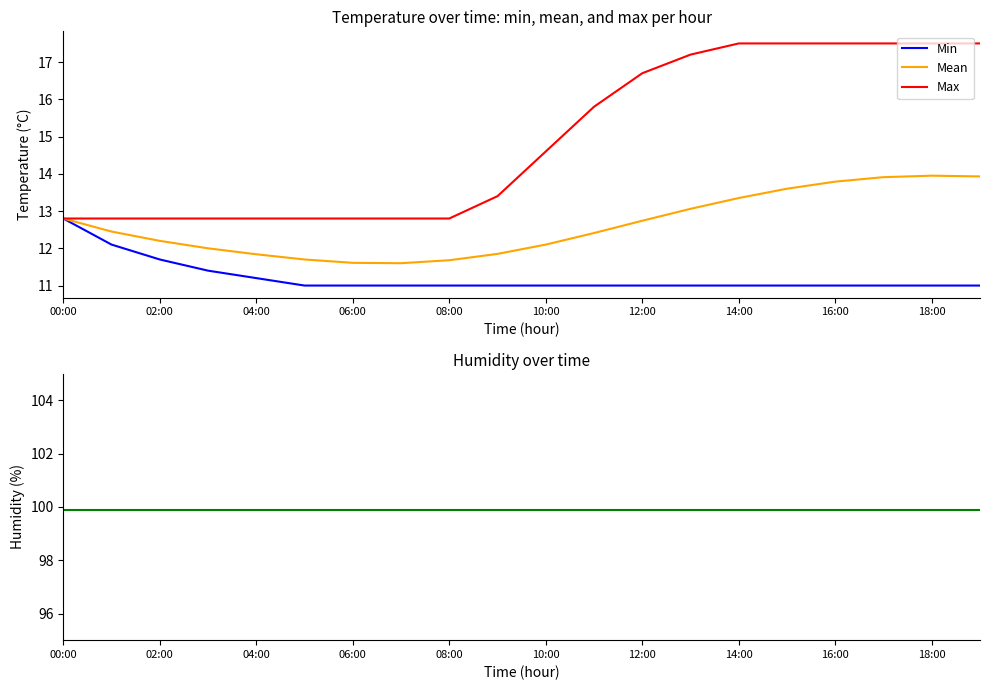

True or false: Humidity has more than 1 points higher than both neighbors.

False